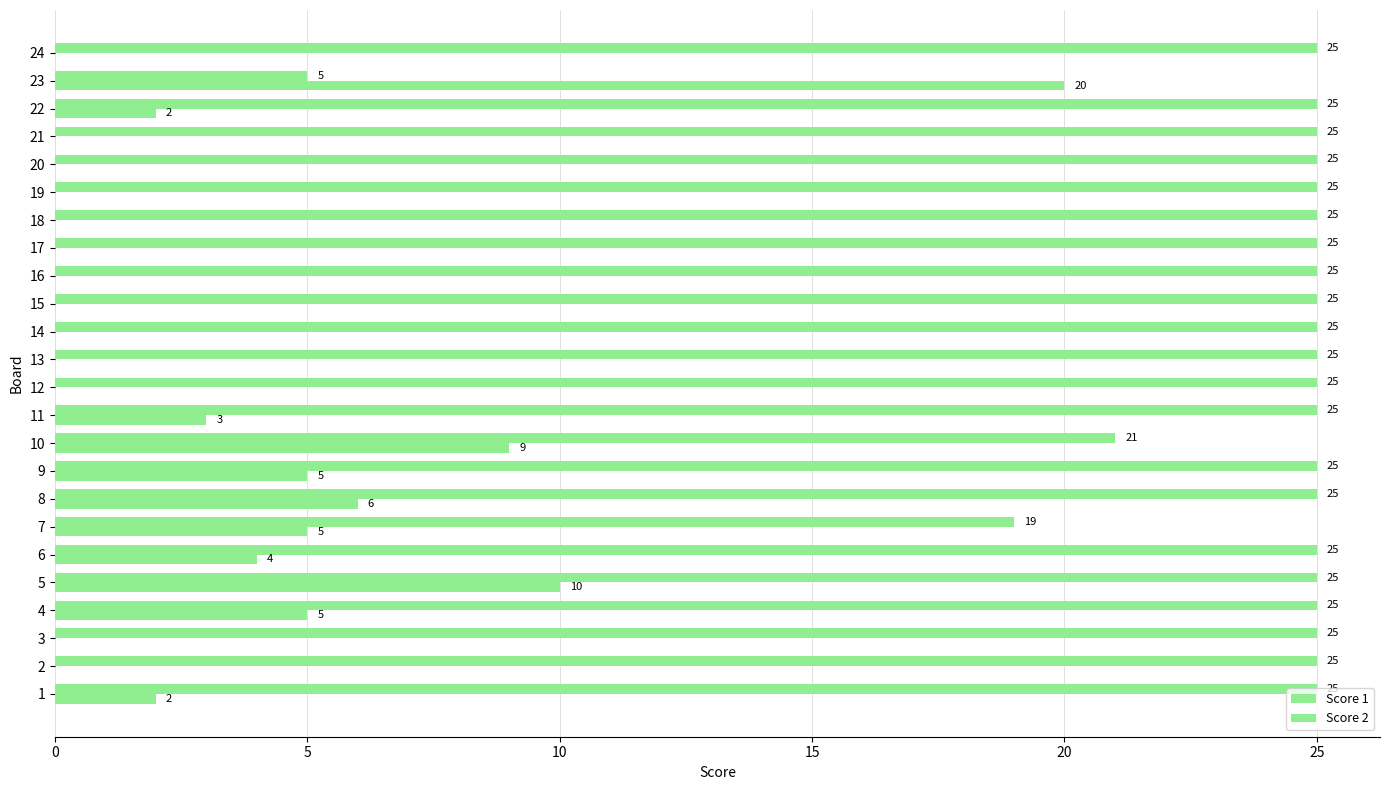

Reading left to right, what are all the values shown in this chart?

Score 1: 25	25	25	25	25	25	19	25	25	21	25	25	25	25	25	25	25	25	25	25	25	25	5	25
Score 2: 2	0	0	5	10	4	5	6	5	9	3	0	0	0	0	0	0	0	0	0	0	2	20	0